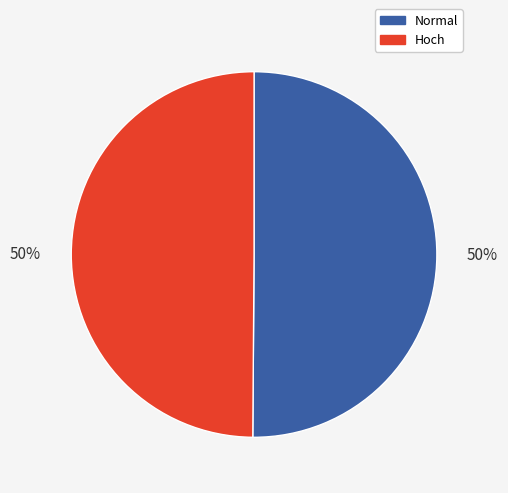

How many segments does this pie chart have?

2